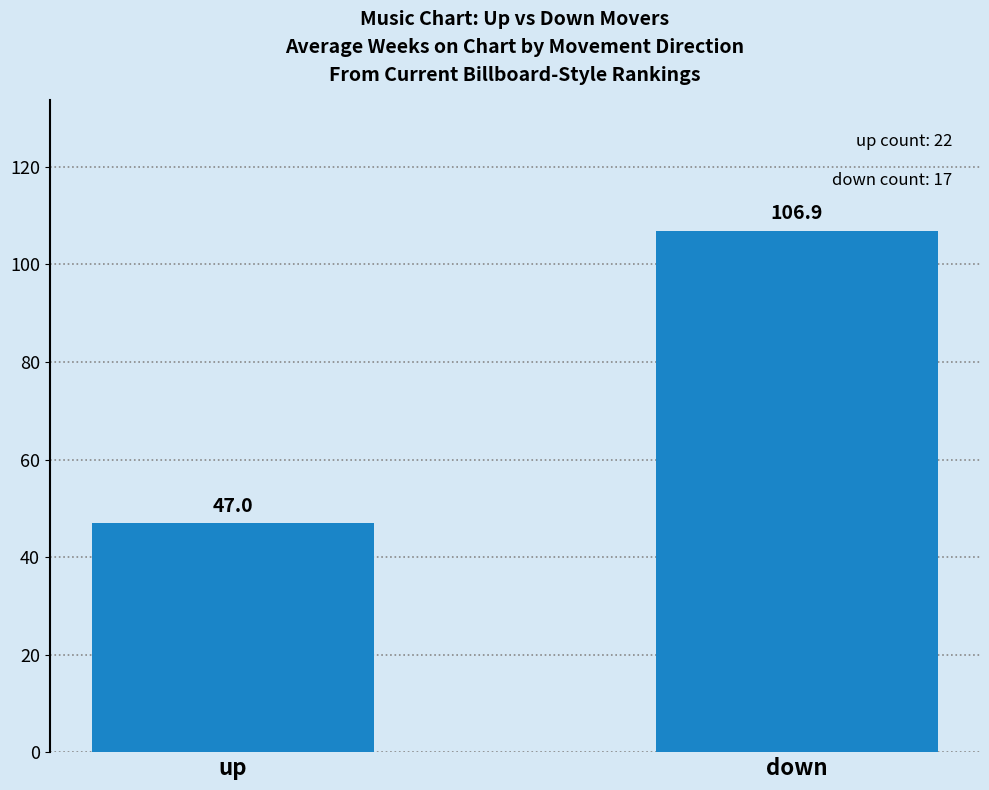

True or false: the data shows 106.9 at down.

True